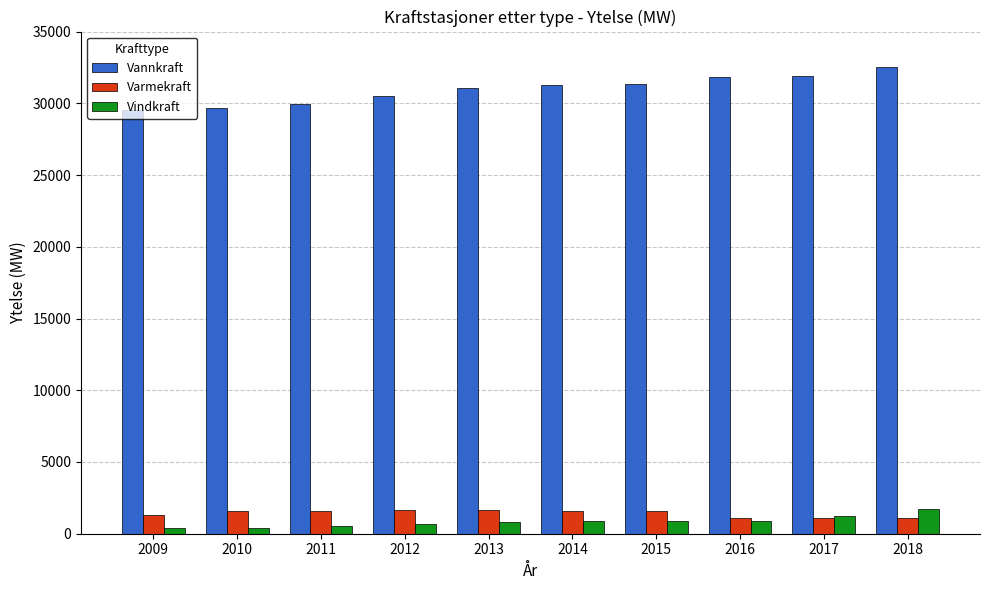

Which series has the largest range (max minus min)?

Vannkraft